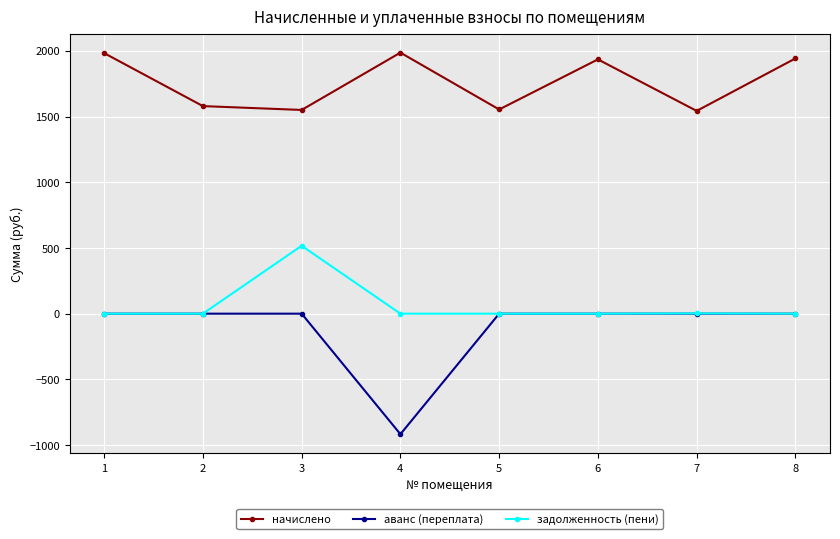

Rank the series by their maximum value, from highest to lowest.

начислено, задолженность (пени), аванс (переплата)